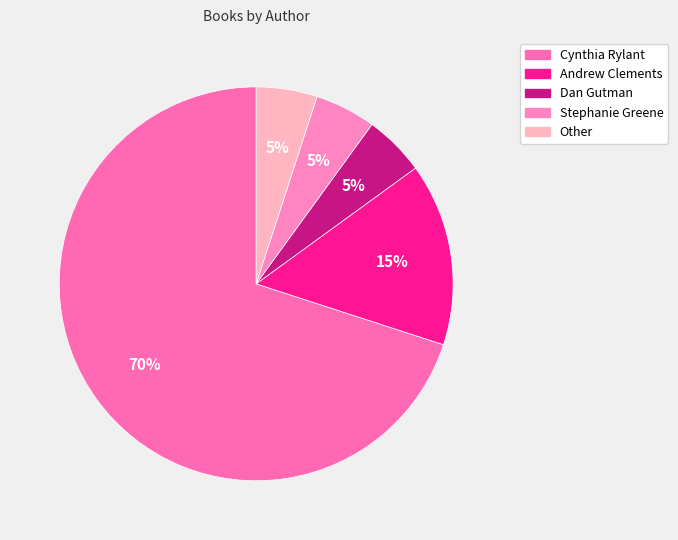

True or false: Dan Gutman accounts for 19% of the total.

False